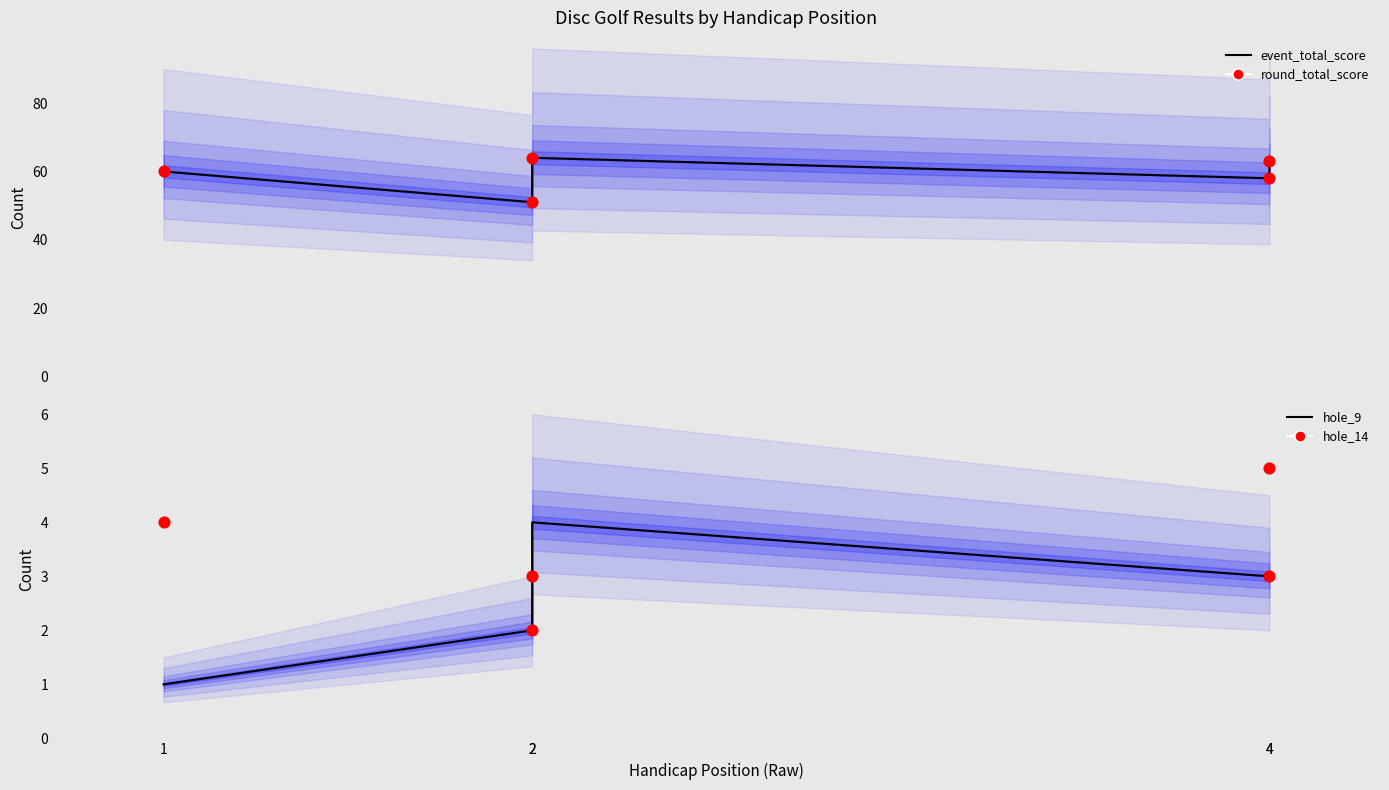

Which series reaches the minimum Y coordinate?

hole_9